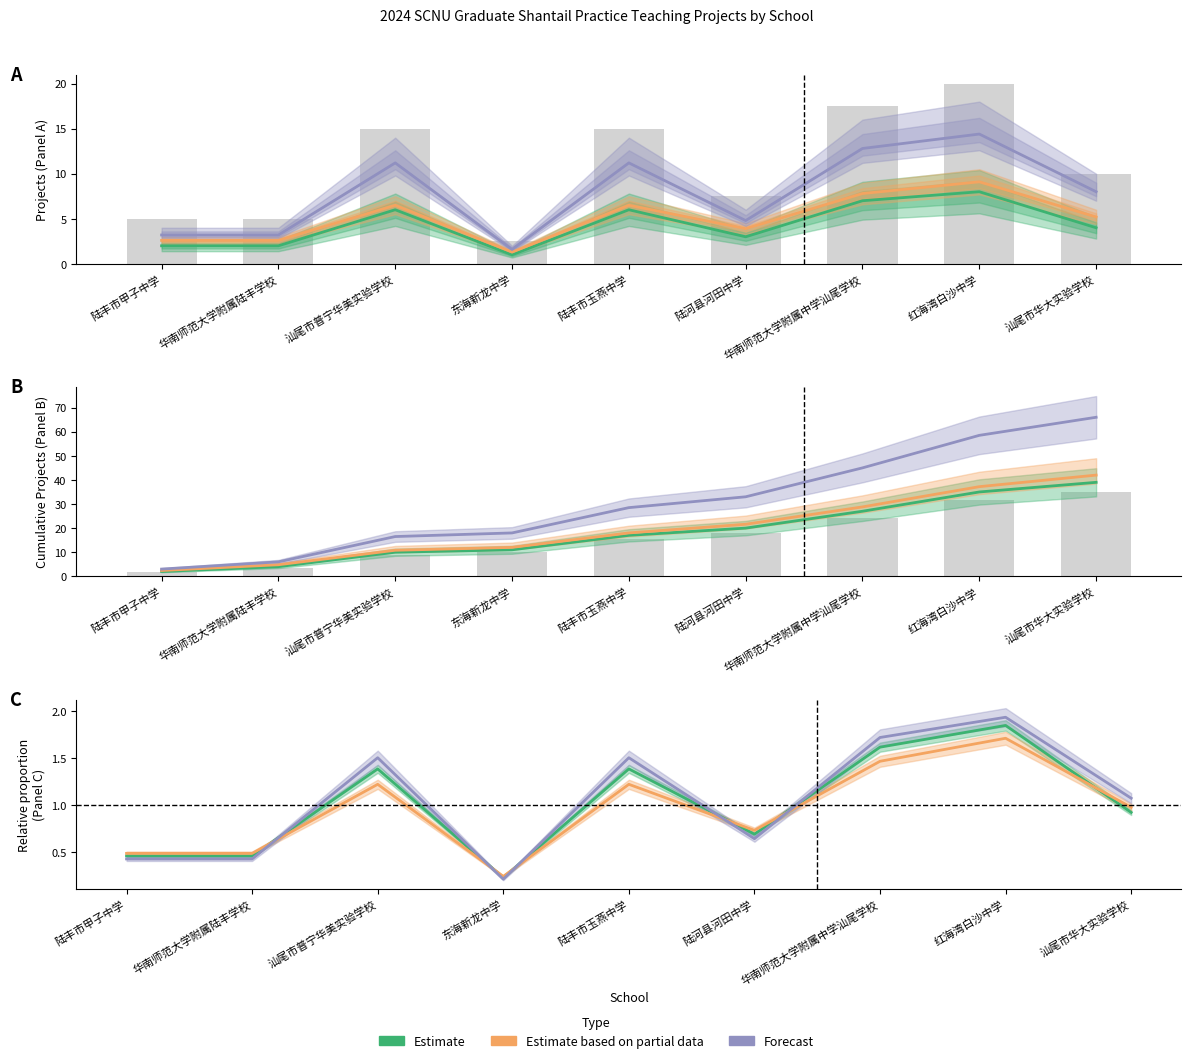

Rank the series by their maximum value, from lowest to highest.

Estimate based on partial data, Estimate, Forecast